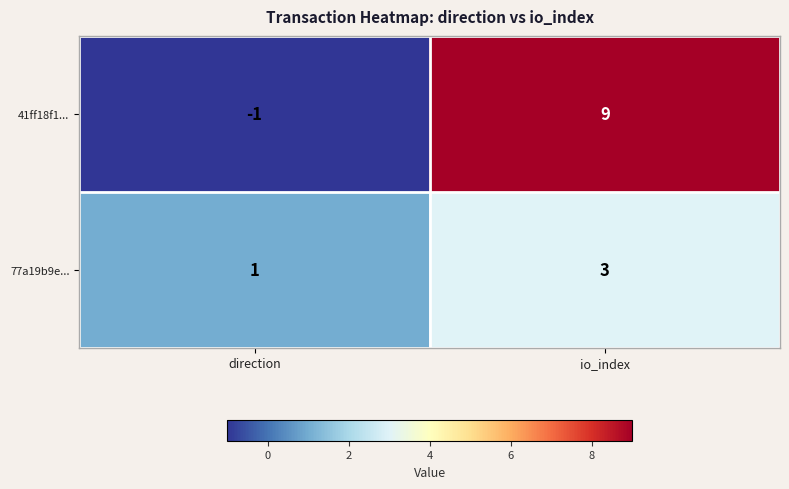

At which label is 77a19b9e... closest to 2?

direction